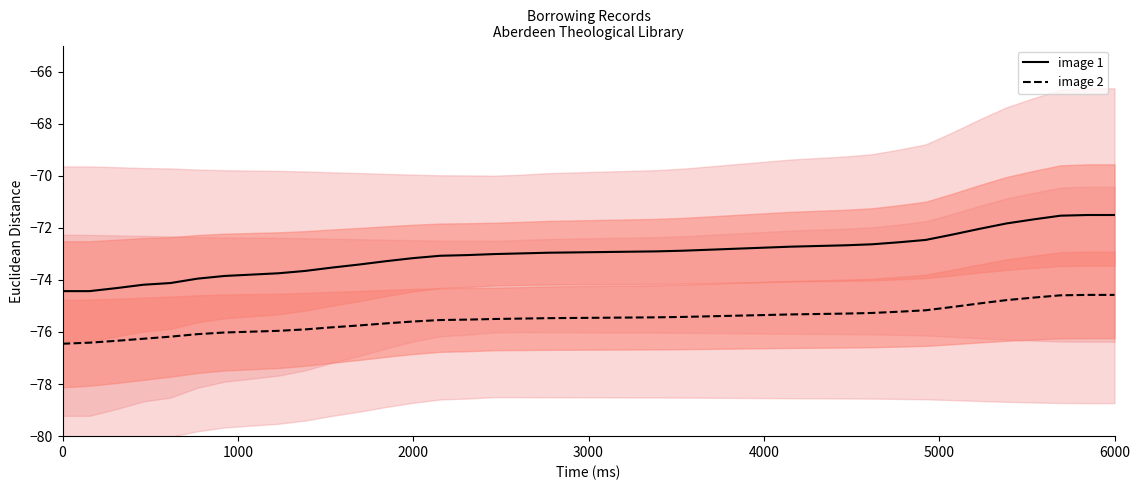

List the series in order of their overall mean, lowest first.

image 2, image 1